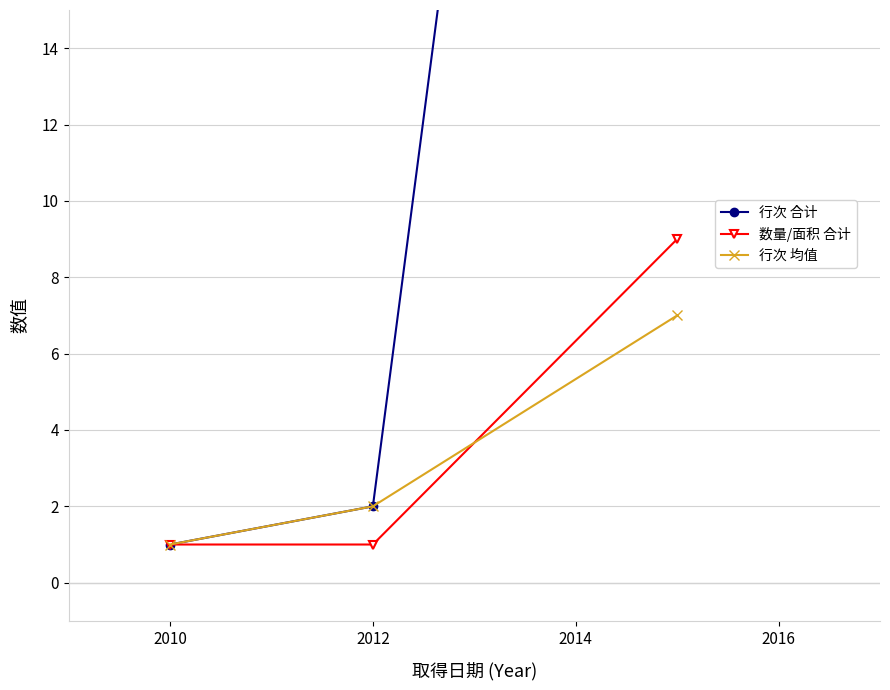

What is the maximum value for 数量/面积 合计?

9